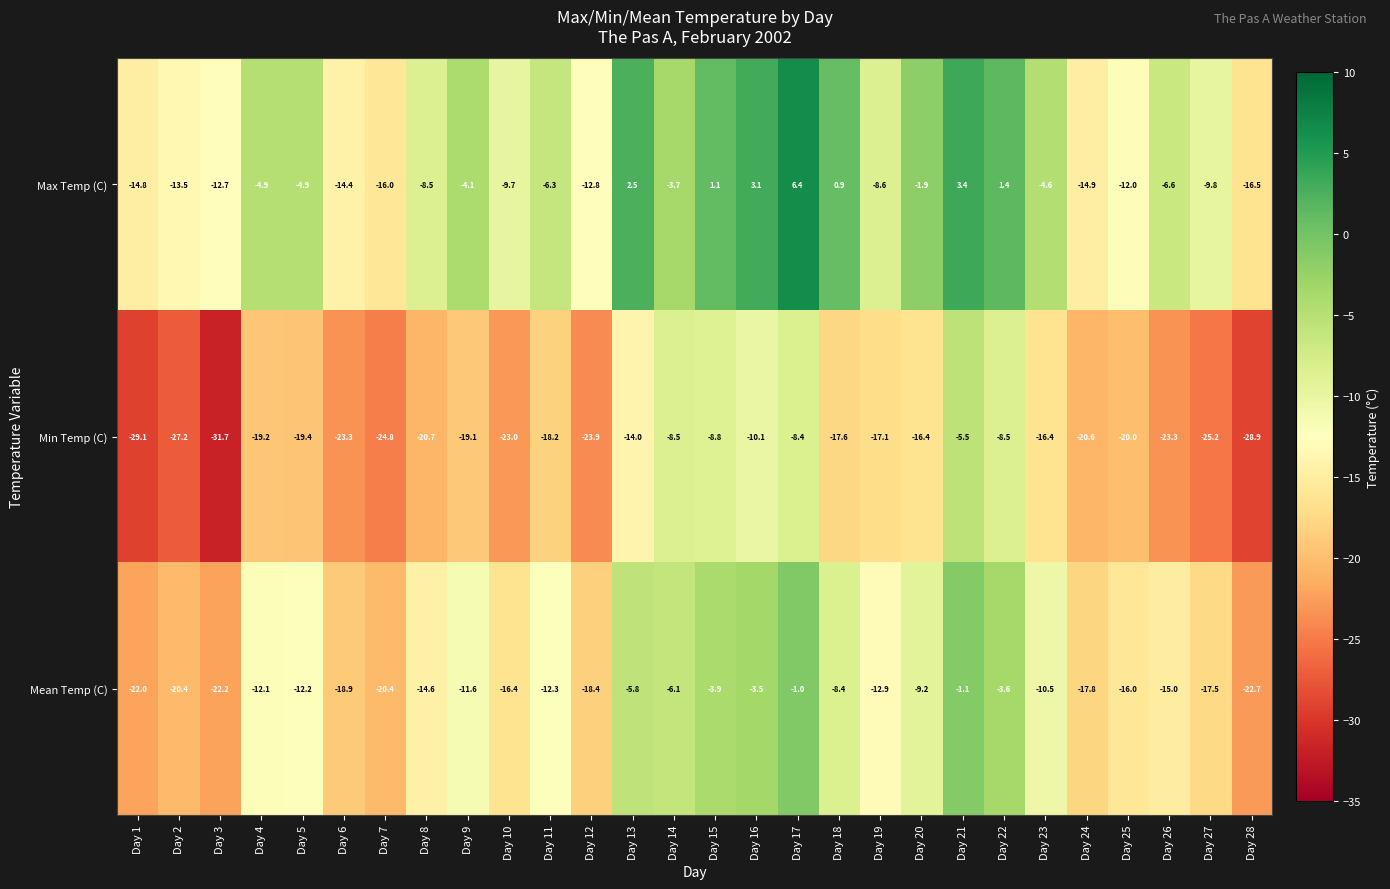

Which series has the largest range (max minus min)?

Min Temp (C)